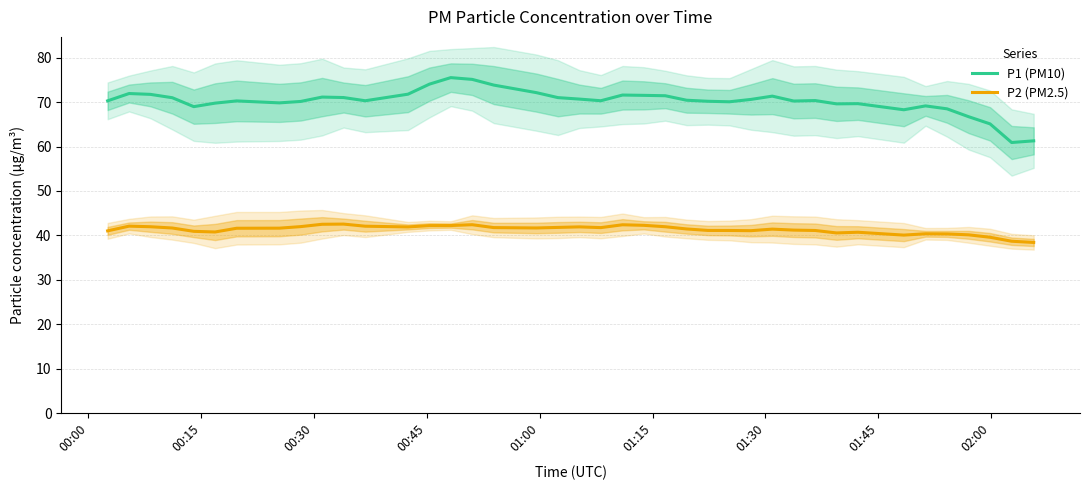

How many interior local valleys does the P1 (PM10) series have?

9